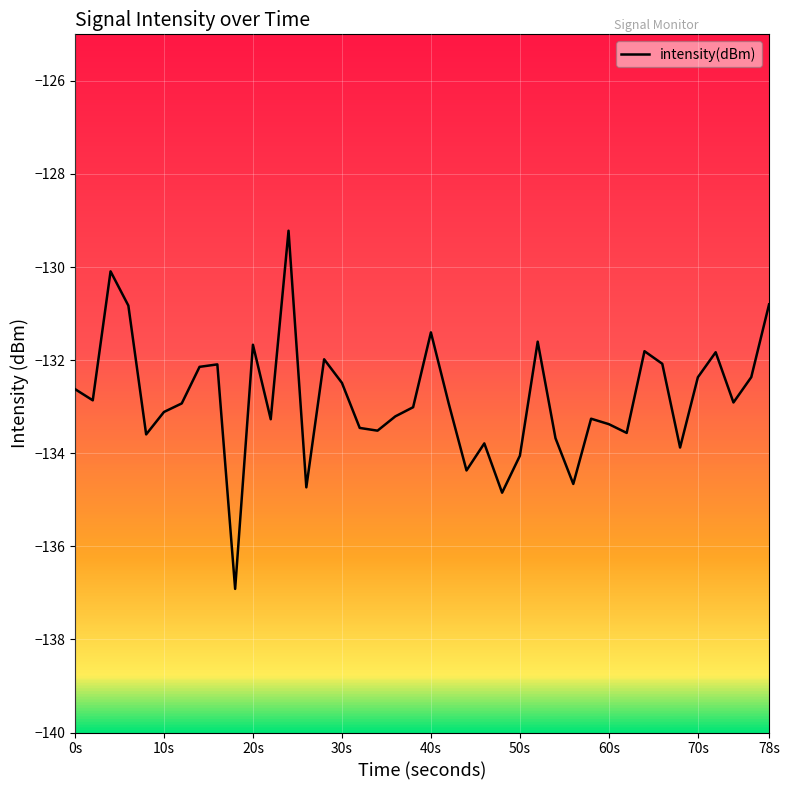

What is the minimum value shown in the chart?

-136.9